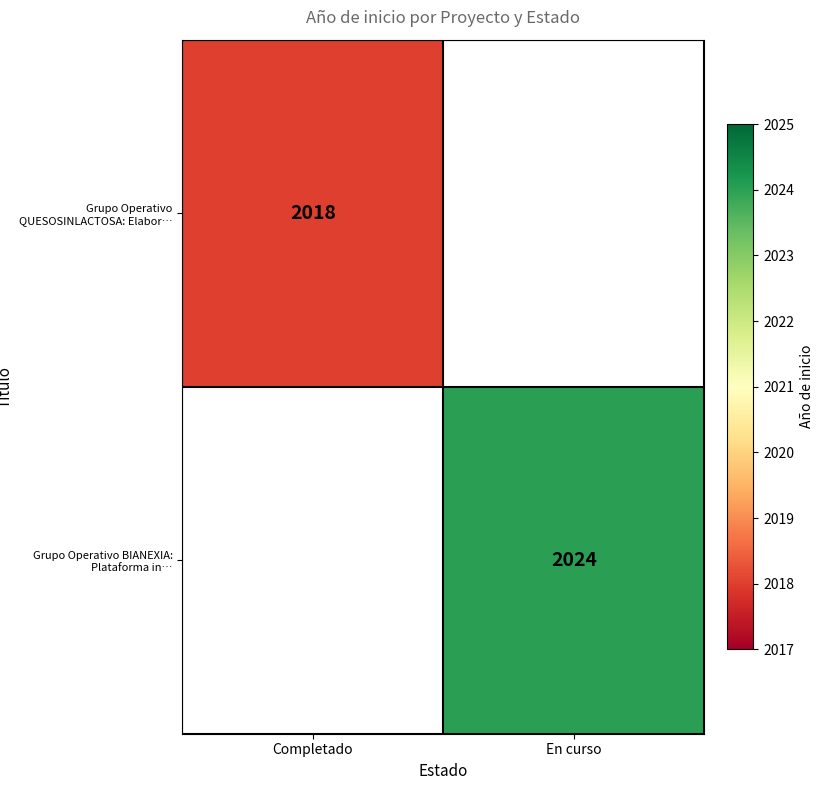

Is it true that Grupo Operativo QUESOSINLACTOSA: Elabor… equals 2018 at Completado?

True